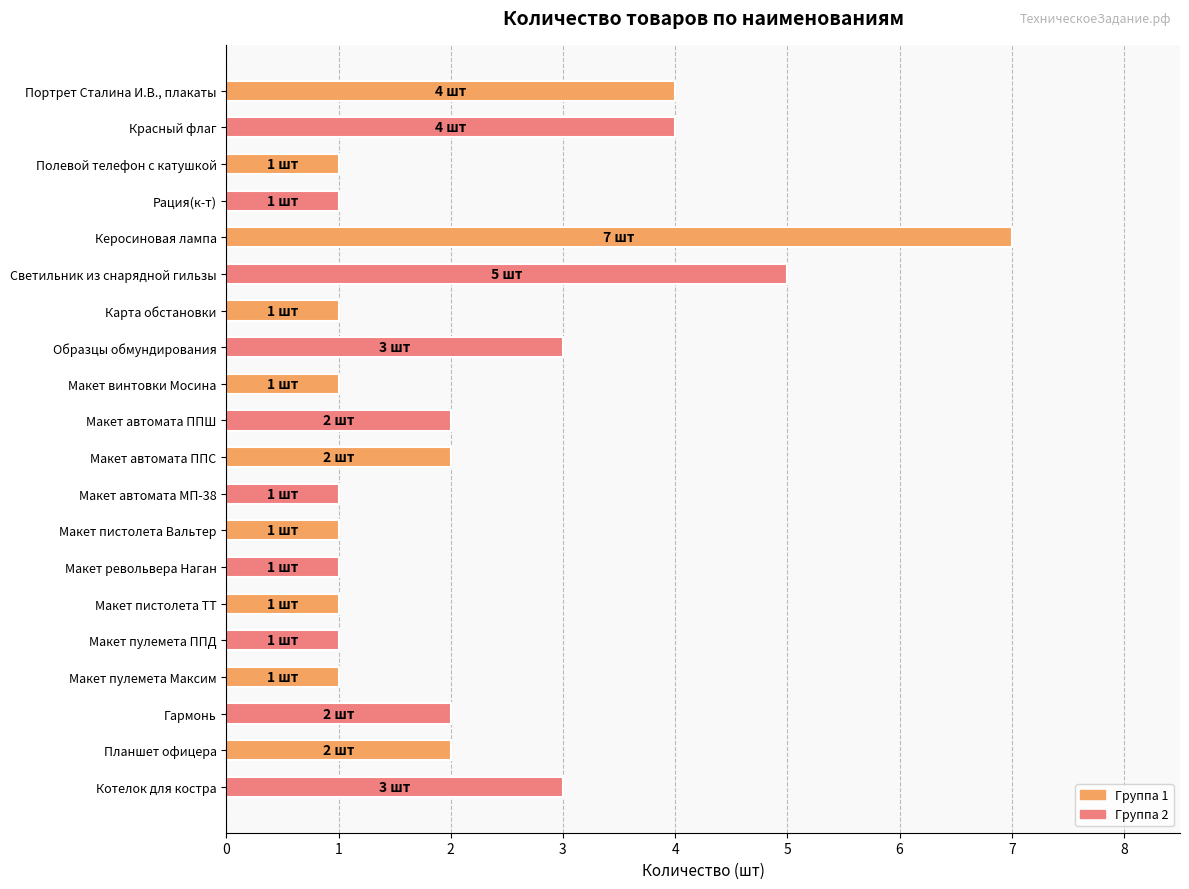

What is the sum of all values?

44